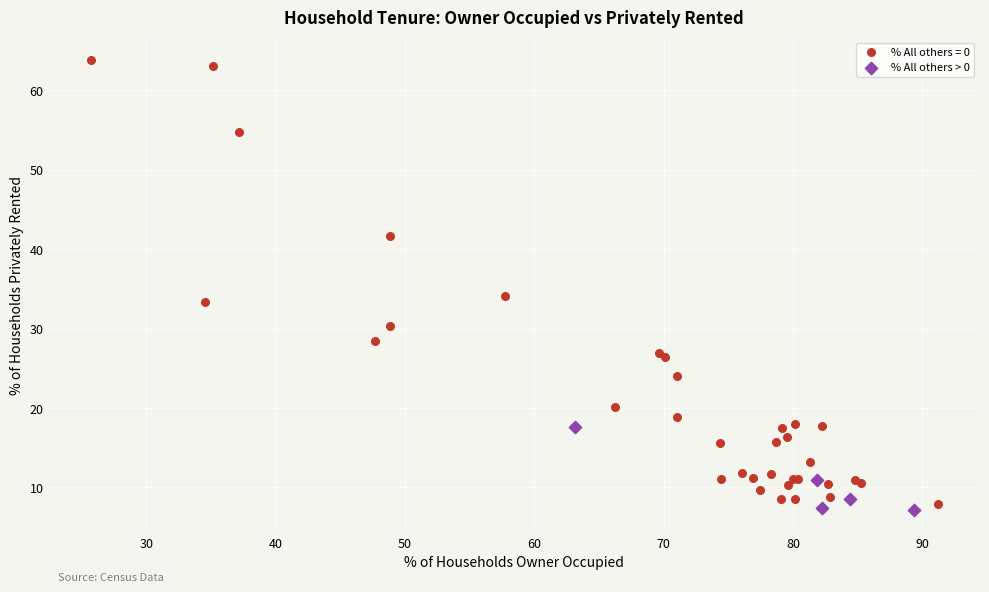

Which series contains the highest Y value?

% All others = 0